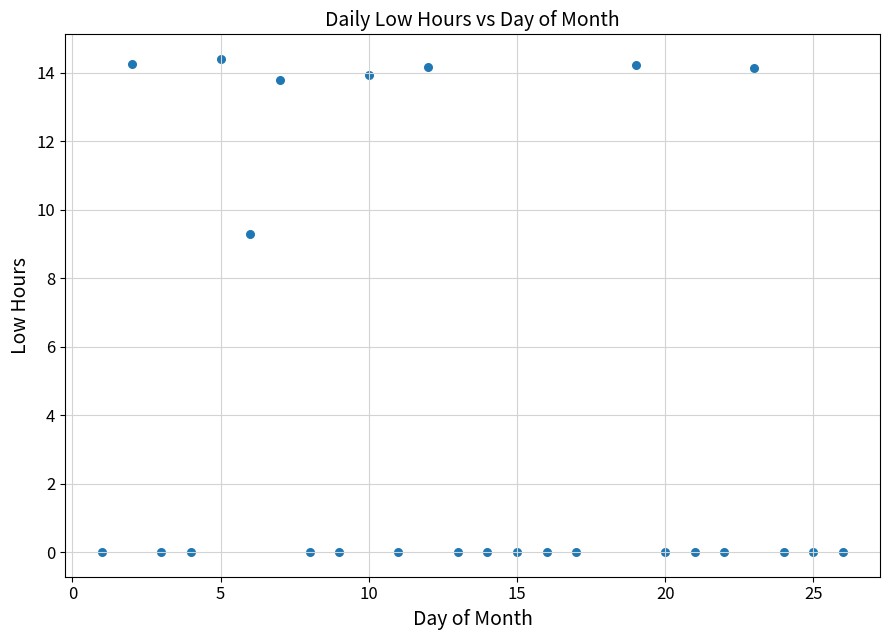

What is the range of Y values (max minus min)?

14.4